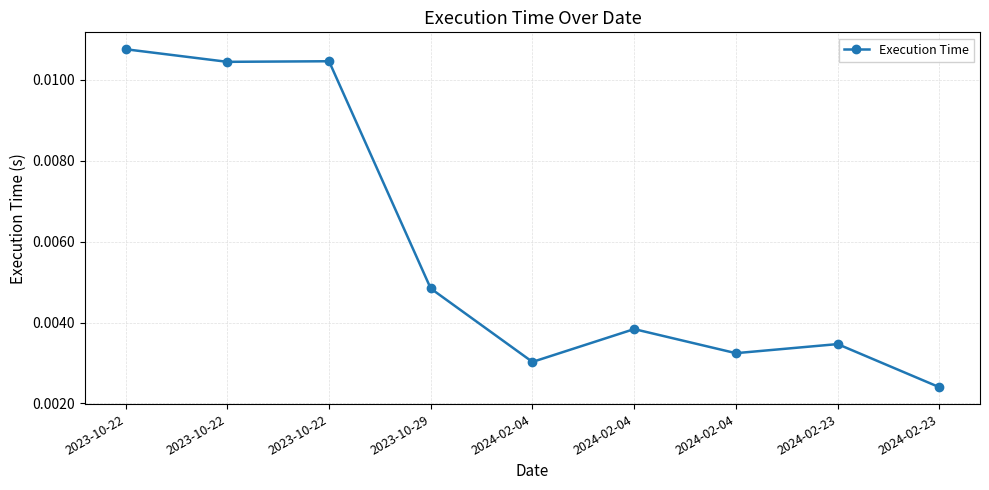

How many series are shown in this chart?

1